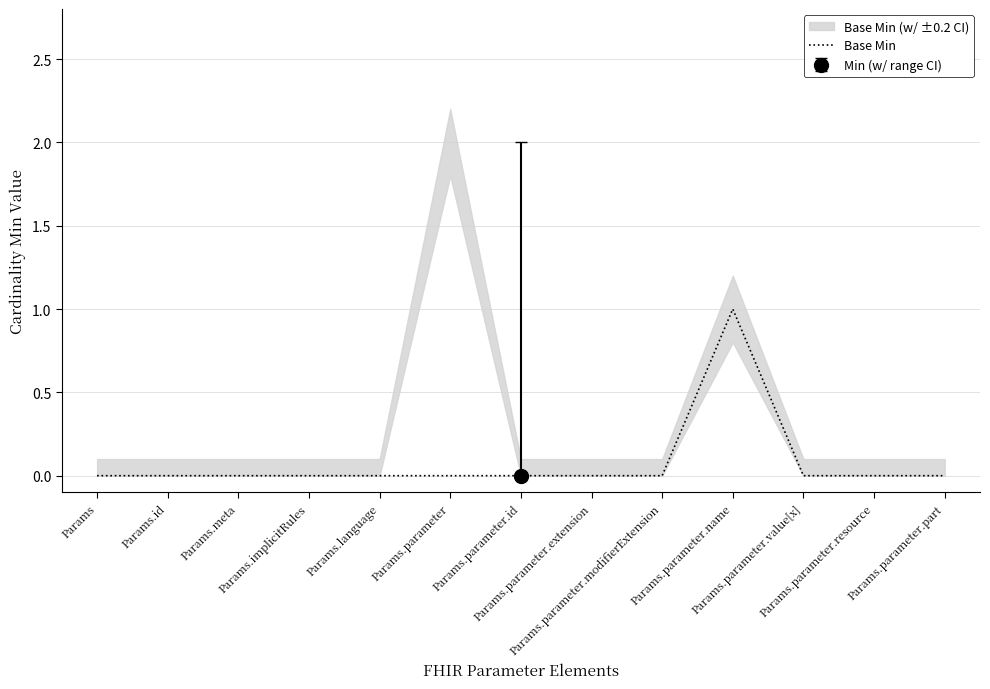

Reading right to left, transcribe all the data shown in this chart.

Params.parameter.part=0	Params.parameter.resource=0	Params.parameter.value[x]=0	Params.parameter.name=1	Params.parameter.modifierExtension=0	Params.parameter.extension=0	Params.parameter.id=0	Params.parameter=0	Params.language=0	Params.implicitRules=0	Params.meta=0	Params.id=0	Params=0